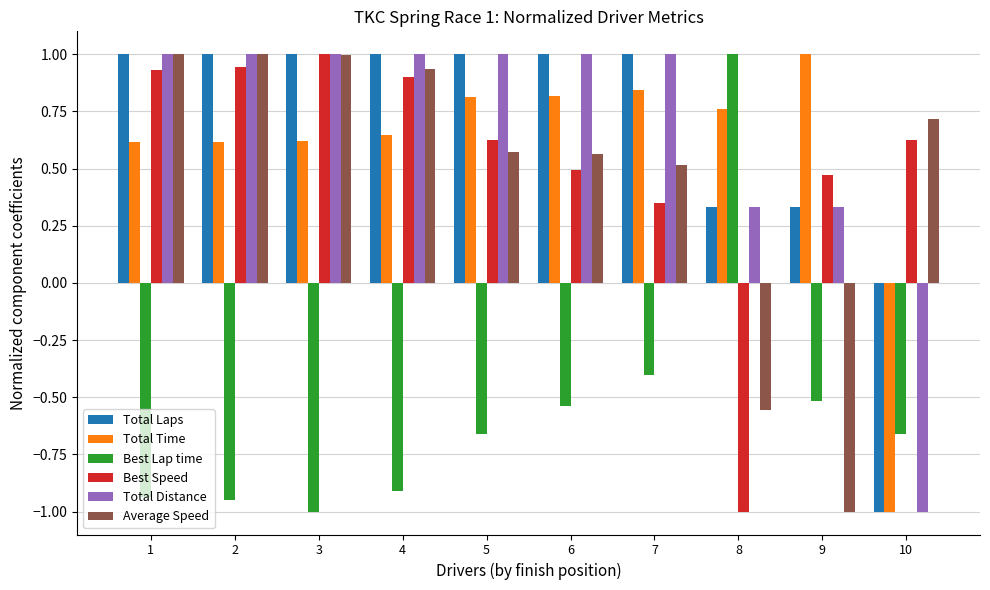

Is the value of Best Lap time at 2 greater than the value of Total Time at 3?

No